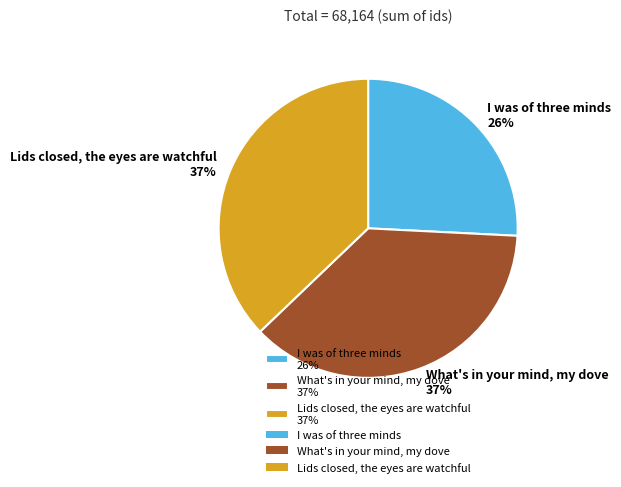

To the nearest percent, what is the combined percentage of Lids closed, the eyes are watchful and What's in your mind, my dove?

74%